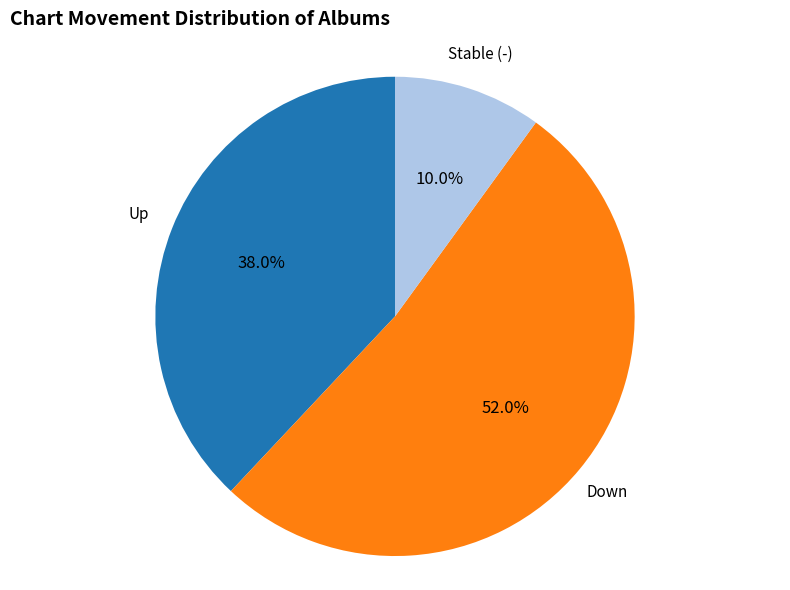

To the nearest percent, what is the difference between the largest and smallest slice percentages?

42%